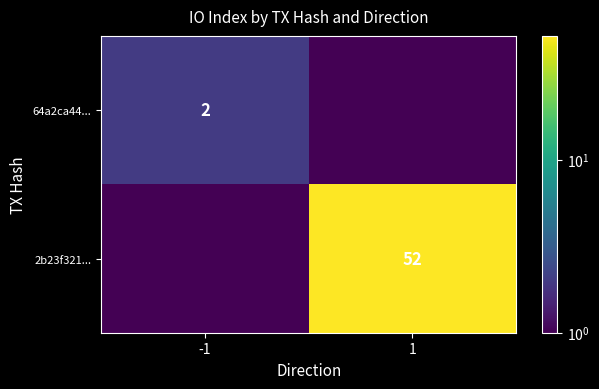

Is it true that 64a2ca44... equals 2.0 at -1?

True